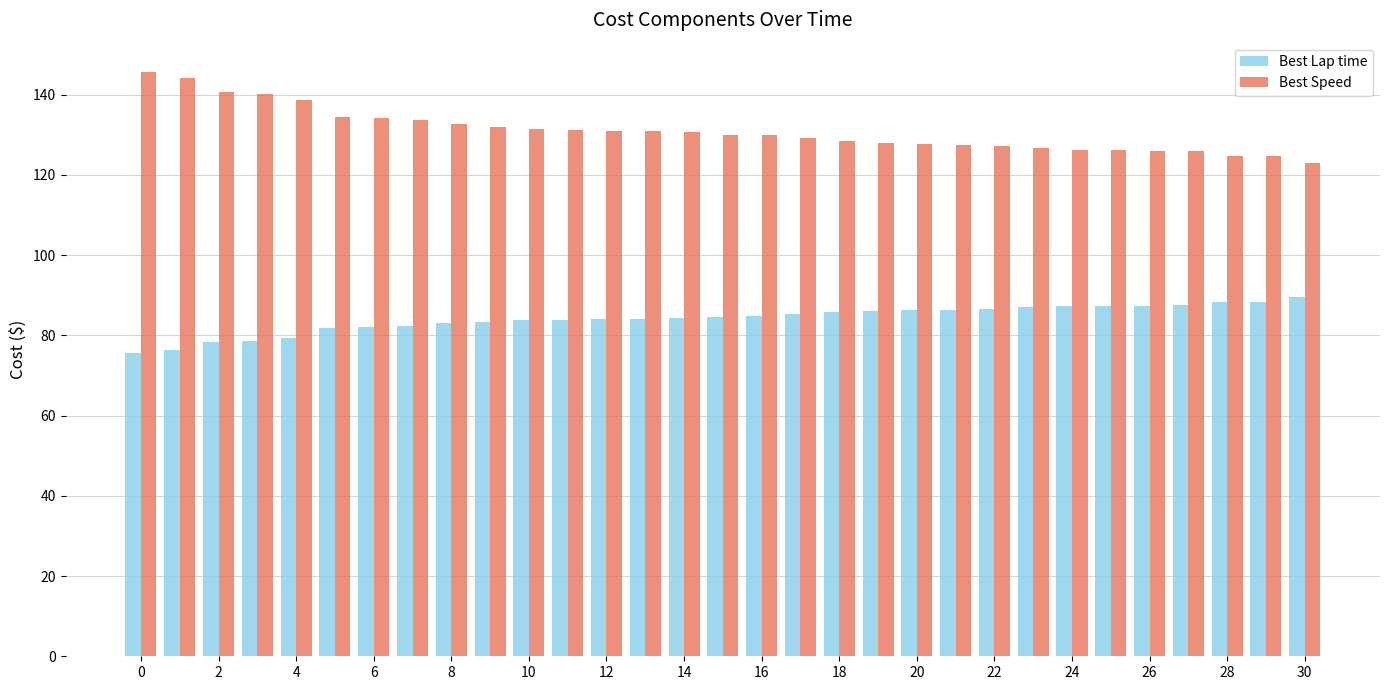

List the series in order of their overall mean, highest first.

Best Speed, Best Lap time